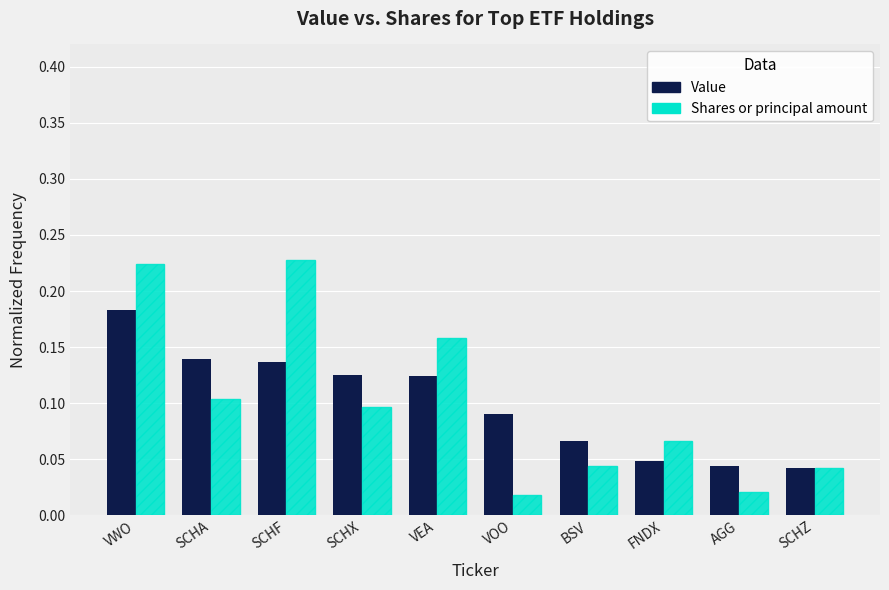

At VWO, list the series in order from smallest to largest.

Value, Shares or principal amount